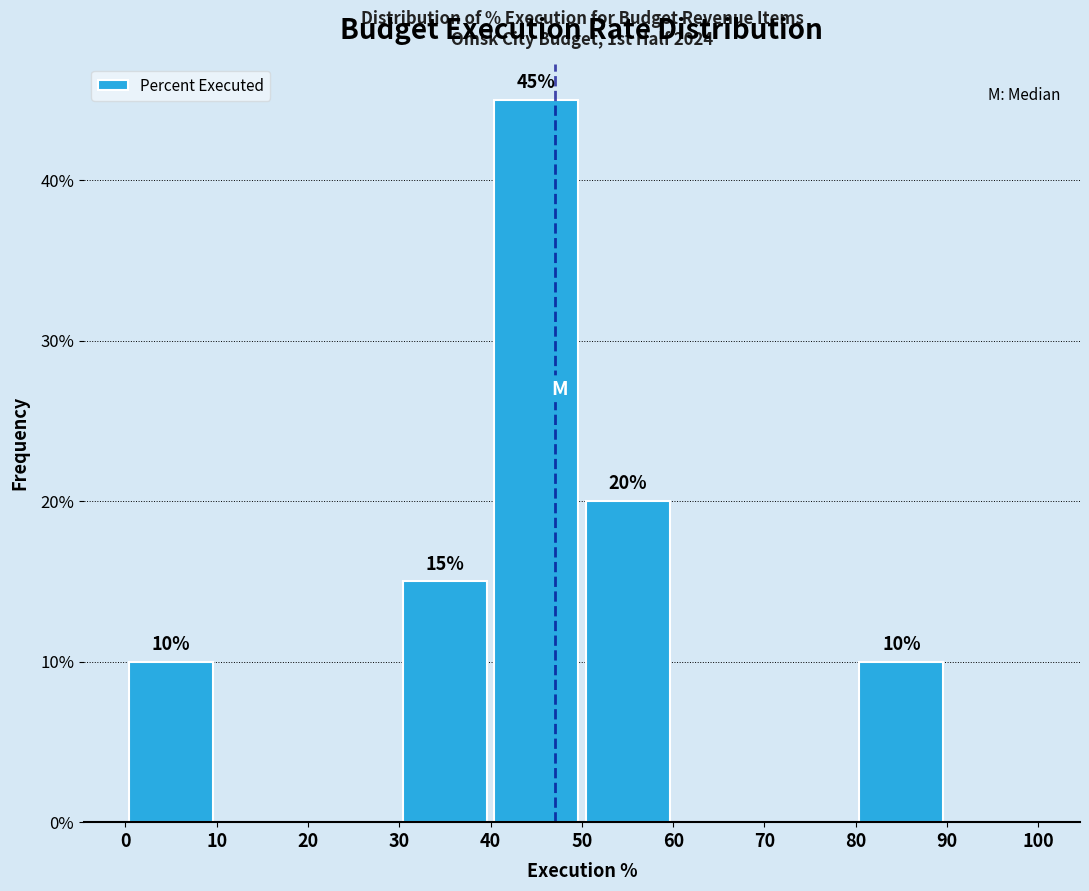

Which range on the x-axis has the tallest bar?

40 to 50